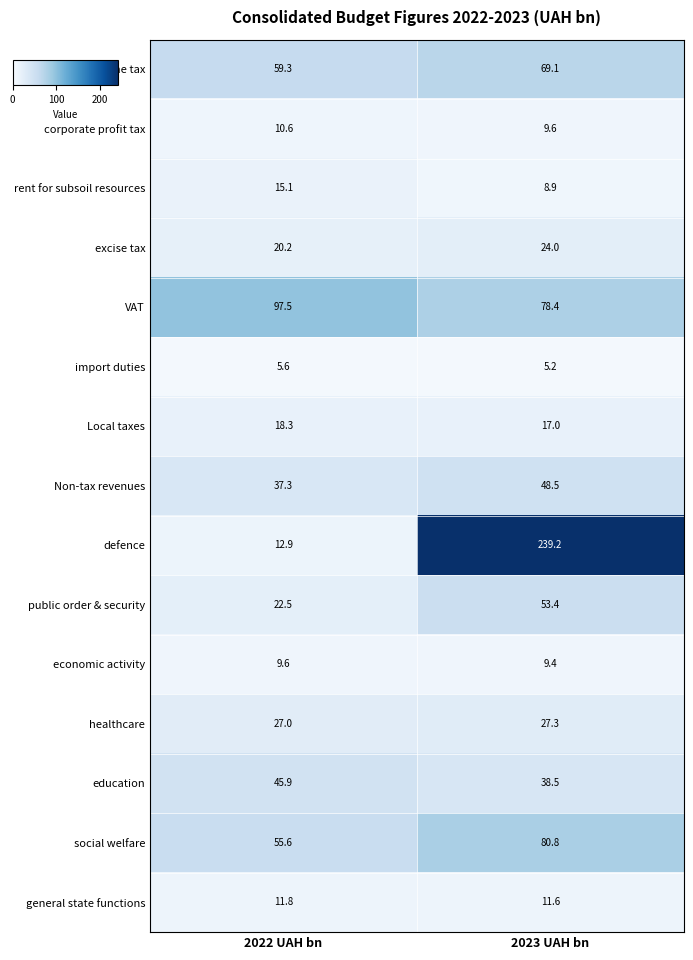

Which series has the widest spread of values?

defence